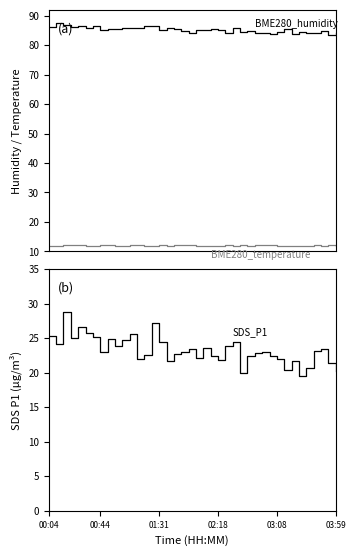

What position from the left is 32?

33